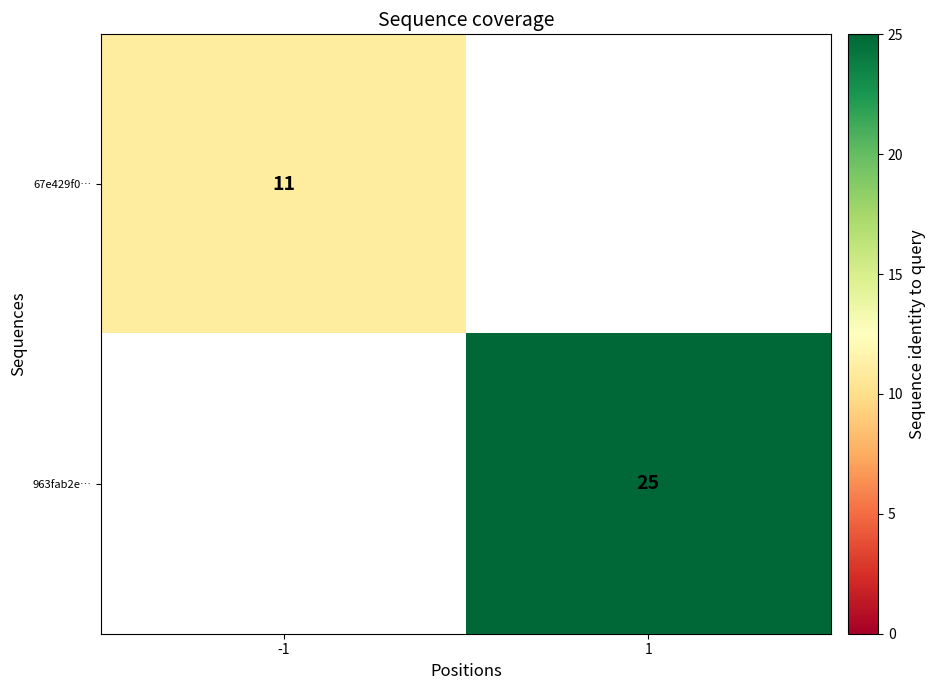

Is it true that 963fab2e… equals 25 at 1?

True